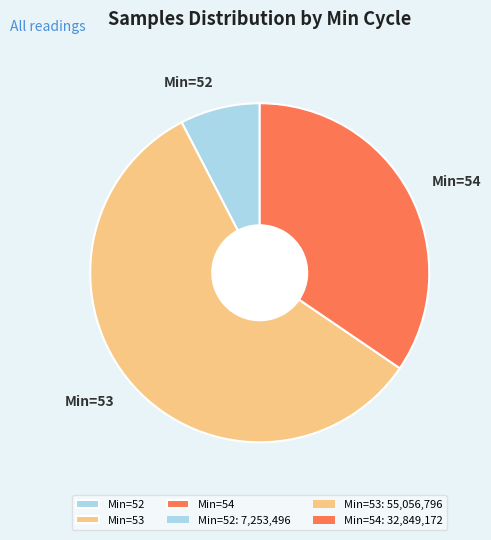

Do Min=53 and Min=52 together represent more than half of the pie?

Yes